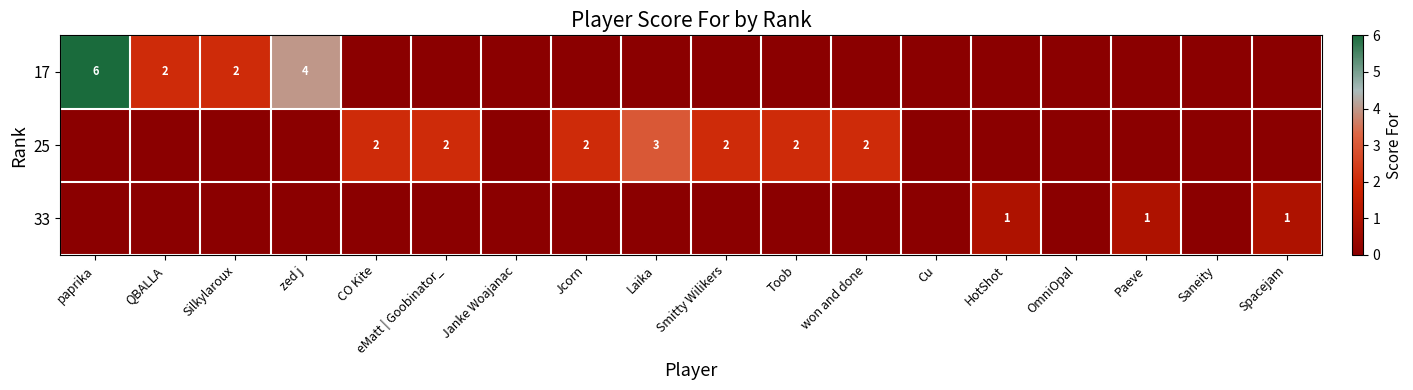

What is the sum of the 17 values at QBALLA and zed j?

6